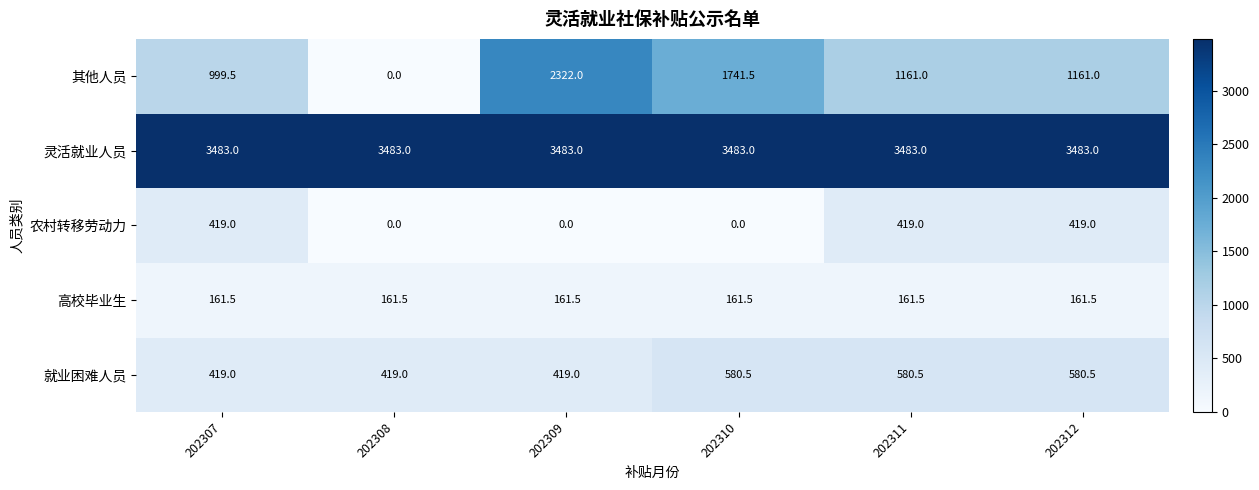

Reading left to right, extract all data points from this chart.

其他人员: 202307=999.5	202308=0.0	202309=2322.0	202310=1741.5	202311=1161.0	202312=1161.0
灵活就业人员: 202307=3483.0	202308=3483.0	202309=3483.0	202310=3483.0	202311=3483.0	202312=3483.0
农村转移劳动力: 202307=419.0	202308=0.0	202309=0.0	202310=0.0	202311=419.0	202312=419.0
高校毕业生: 202307=161.5	202308=161.5	202309=161.5	202310=161.5	202311=161.5	202312=161.5
就业困难人员: 202307=419.0	202308=419.0	202309=419.0	202310=580.5	202311=580.5	202312=580.5